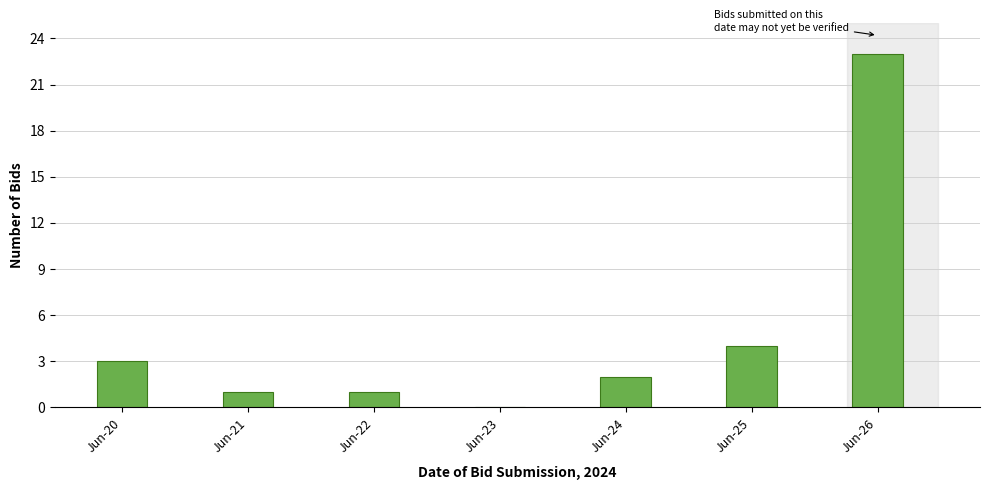

Reading left to right, what are all the values shown in this chart?

Jun-20=3	Jun-21=1	Jun-22=1	Jun-23=0	Jun-24=2	Jun-25=4	Jun-26=23